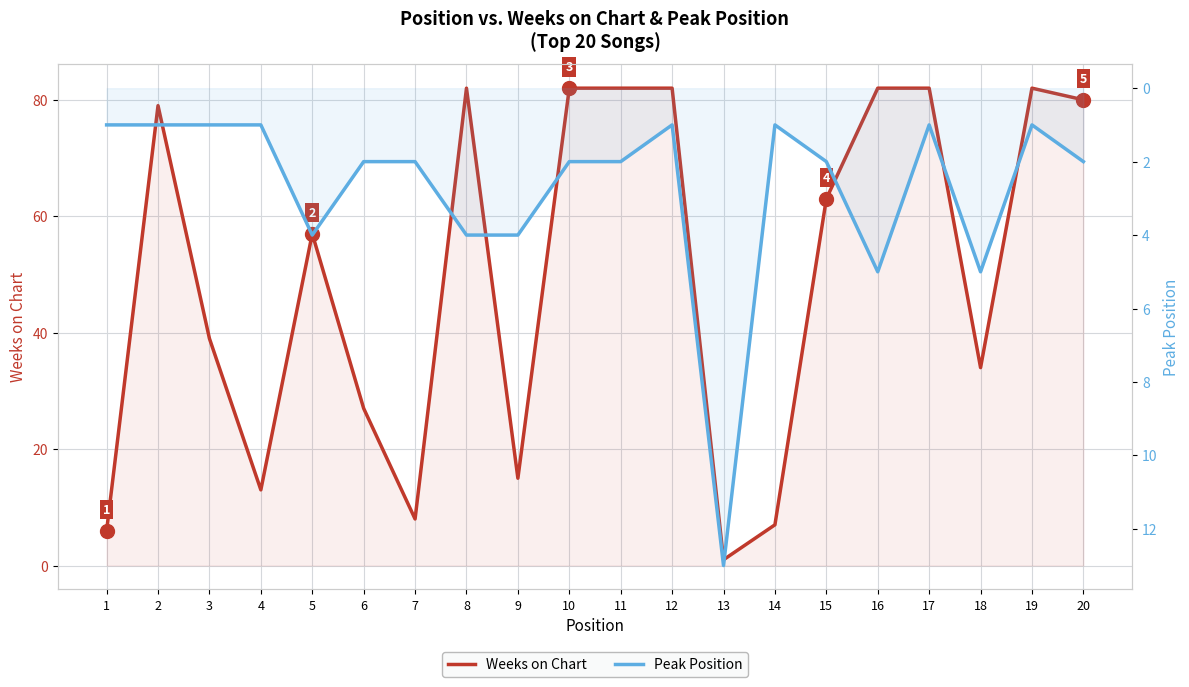

Which category has the highest value in the Weeks on Chart series?

8